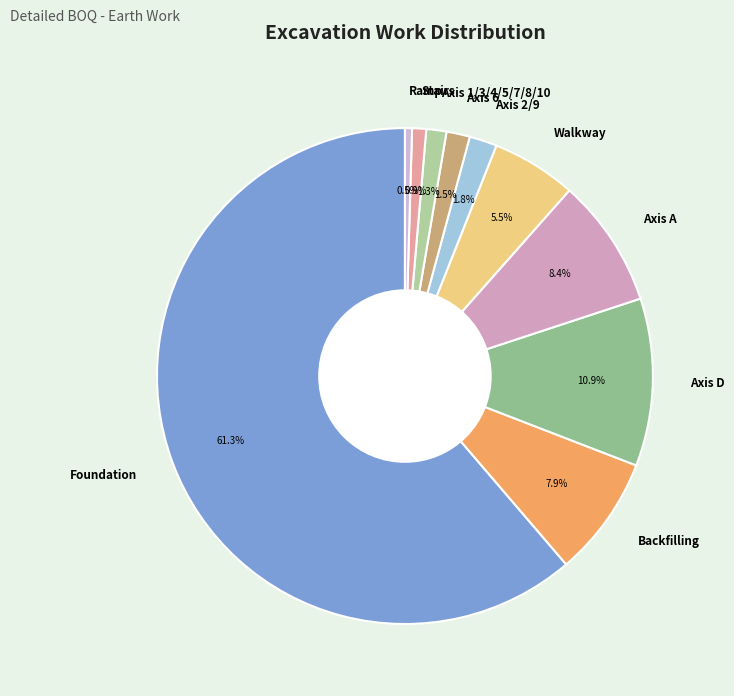

The Axis A slice represents 8% of the pie. True or false?

True